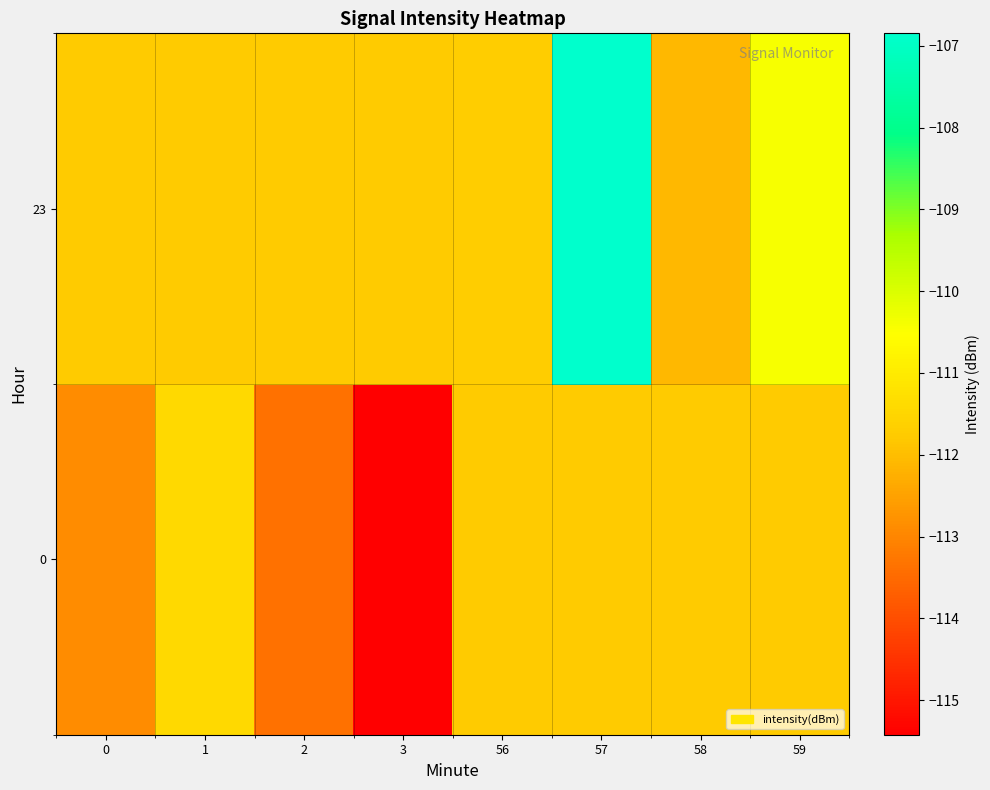

At 56, list the series in order from smallest to largest.

0, 23